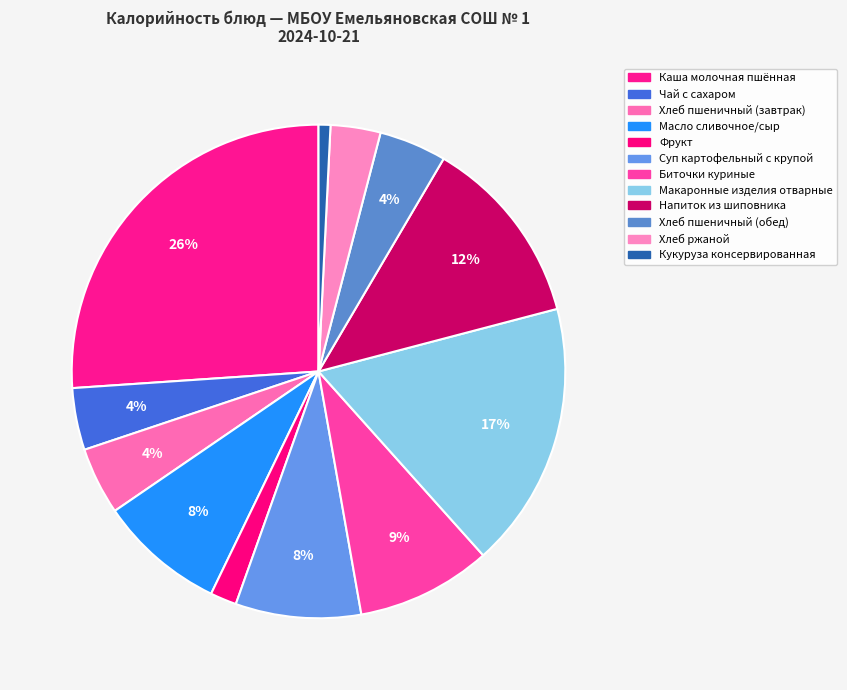

How much of the chart is everything except Биточки куриные?

91.2%